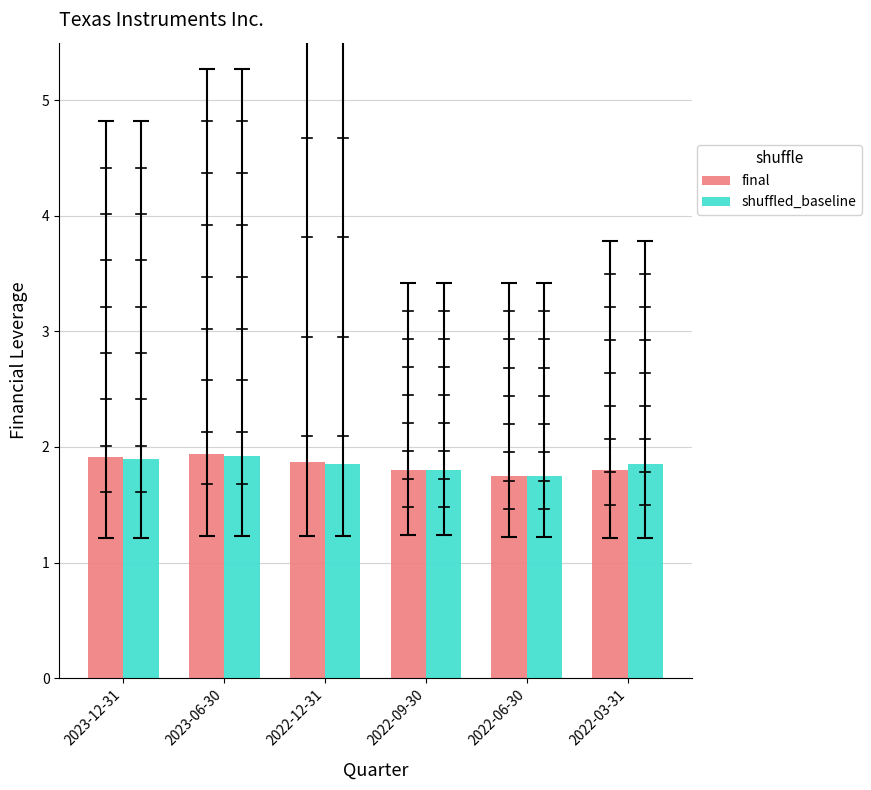

What position from the left is 2022-12-31?

3